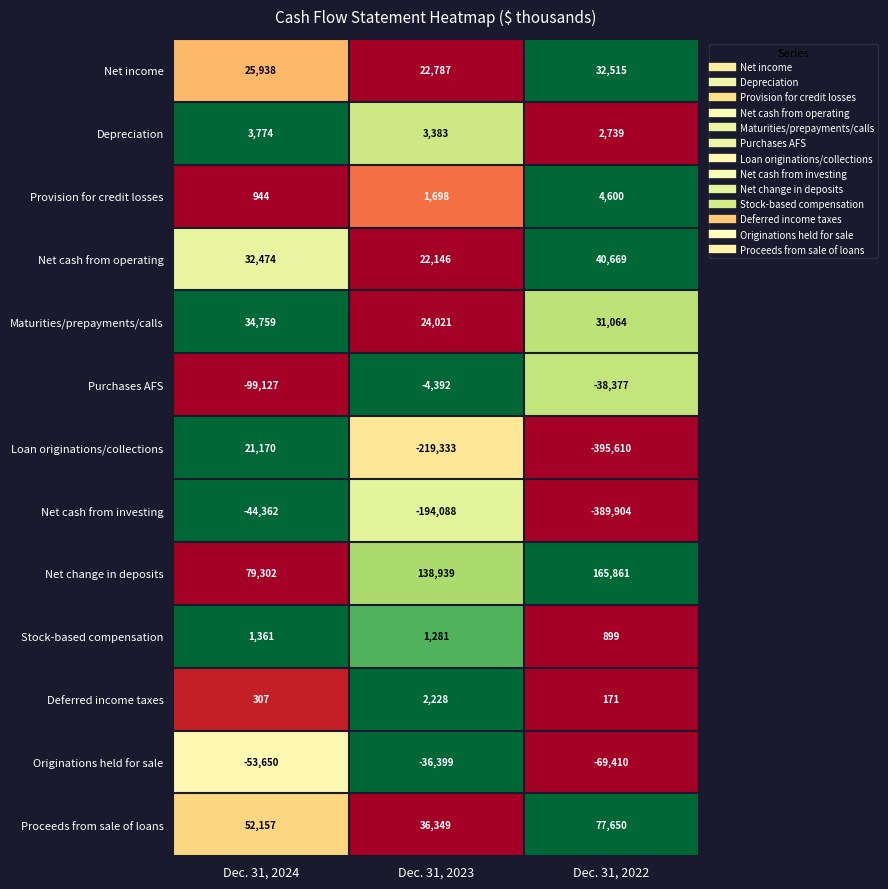

The Proceeds from sale of loans series shows 23618 at Dec. 31, 2022. True or false?

False